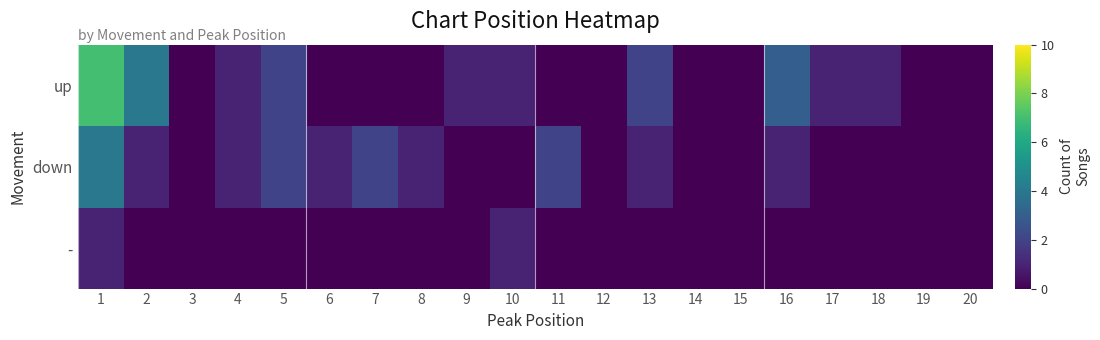

Which label corresponds to the largest value in the chart?

1